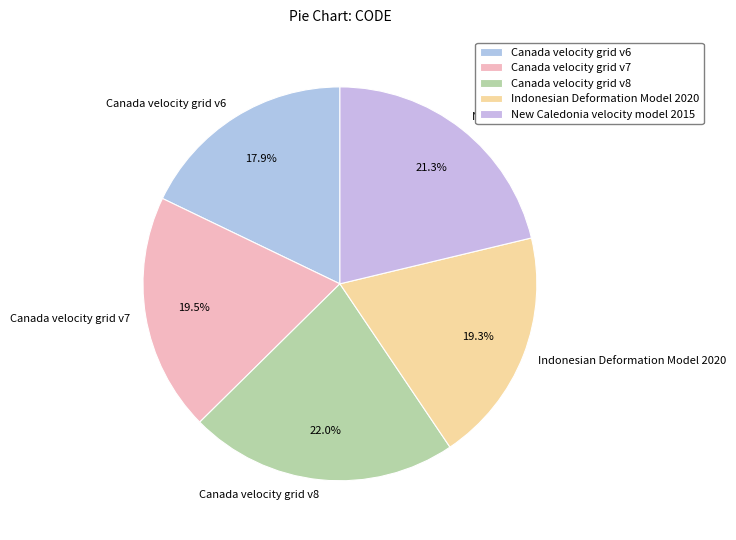

Is it true that Canada velocity grid v8 is 11% of the pie?

False